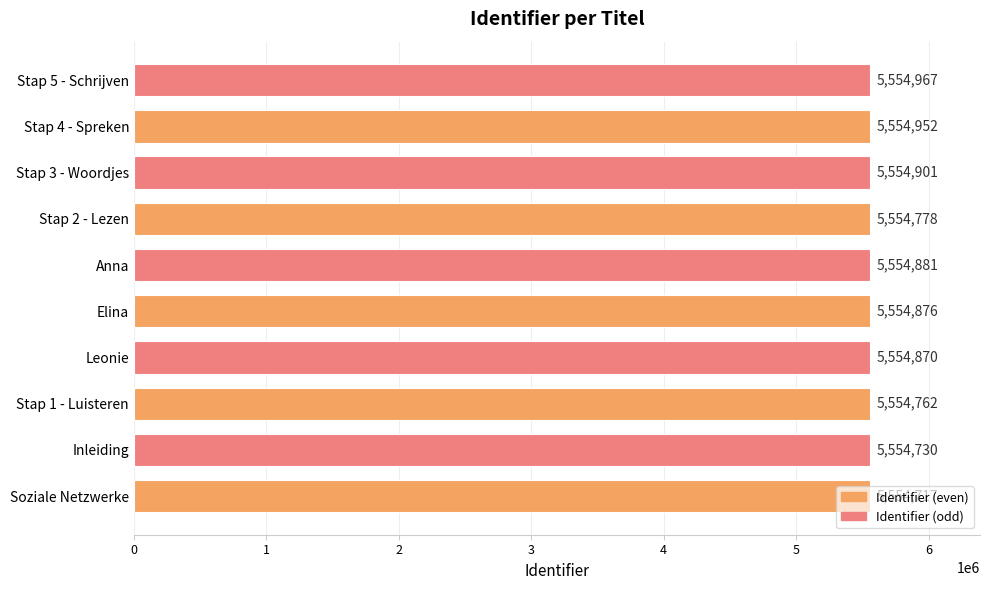

Is it true that the value at Stap 5 - Schrijven is 9021114?

False